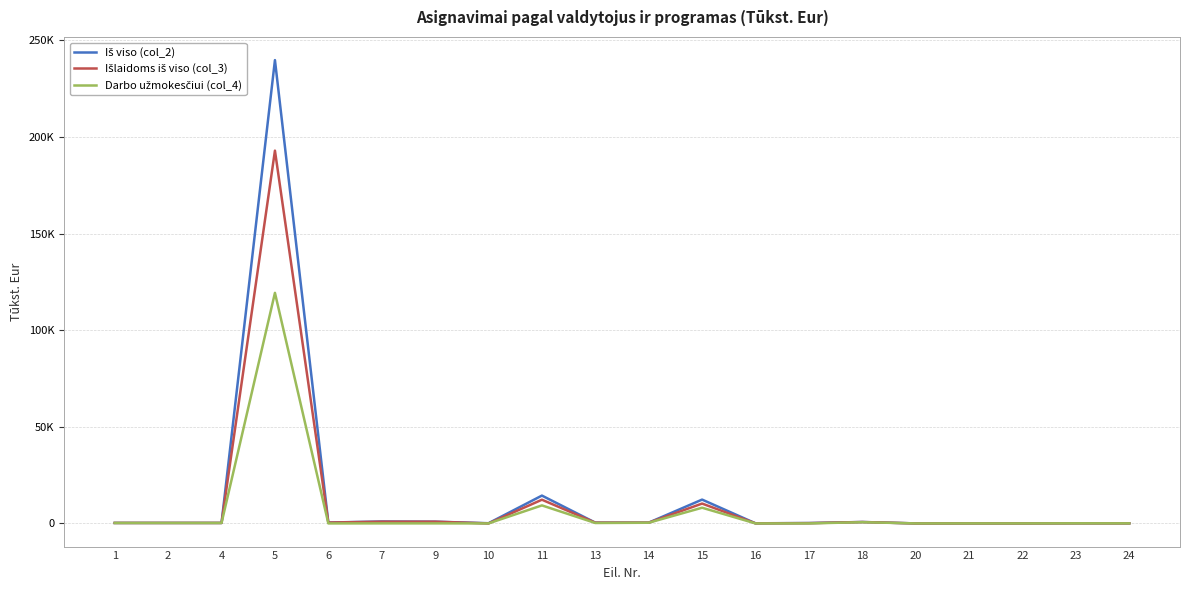

Does the chart display data point markers on the line(s)?

No